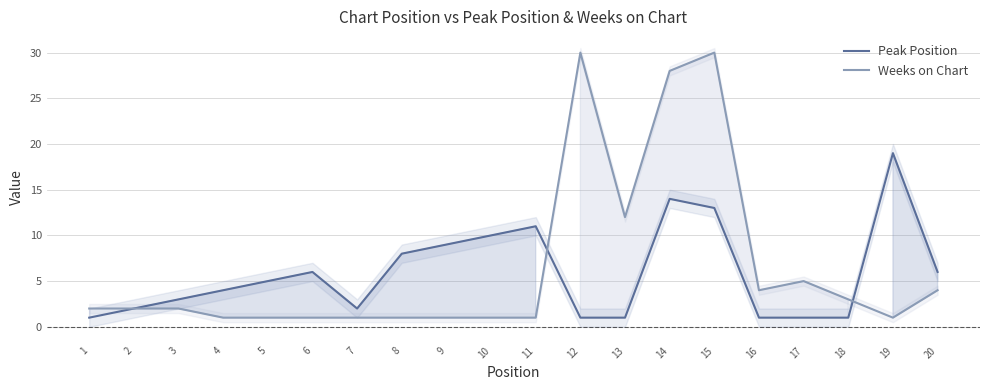

What is the difference between the Weeks on Chart values at 11 and 18?

2